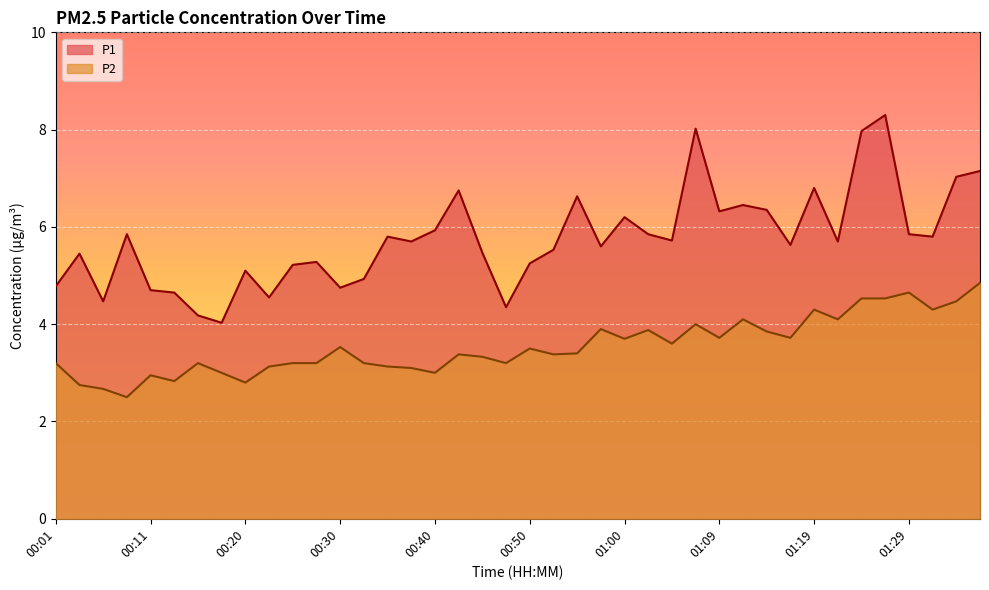

True or false: P1 and P2 cross at least once.

False